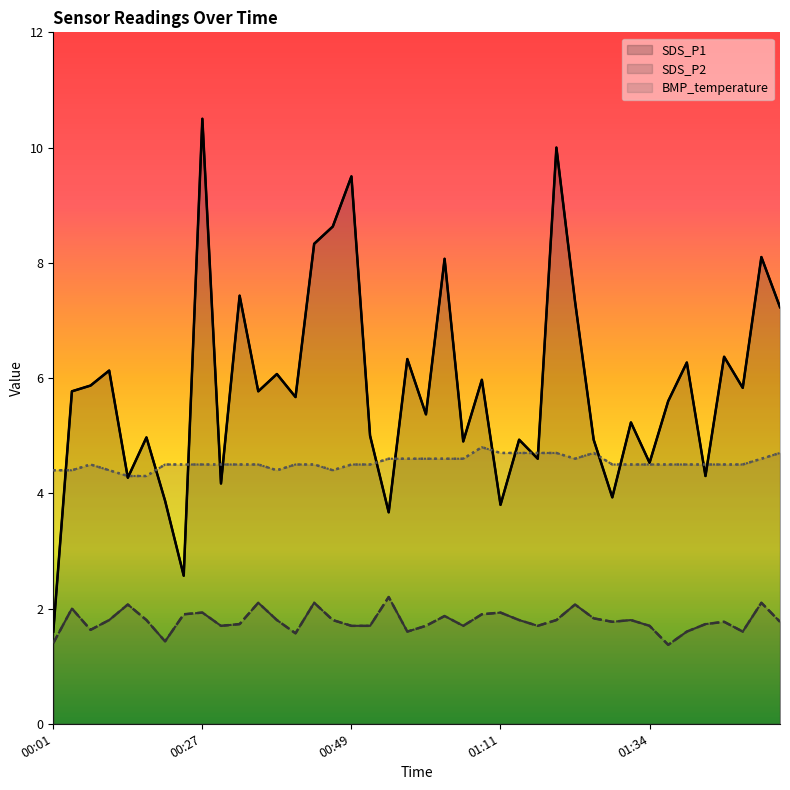

In BMP_temperature, how many points are higher than both neighbors (excluding endpoints)?

3